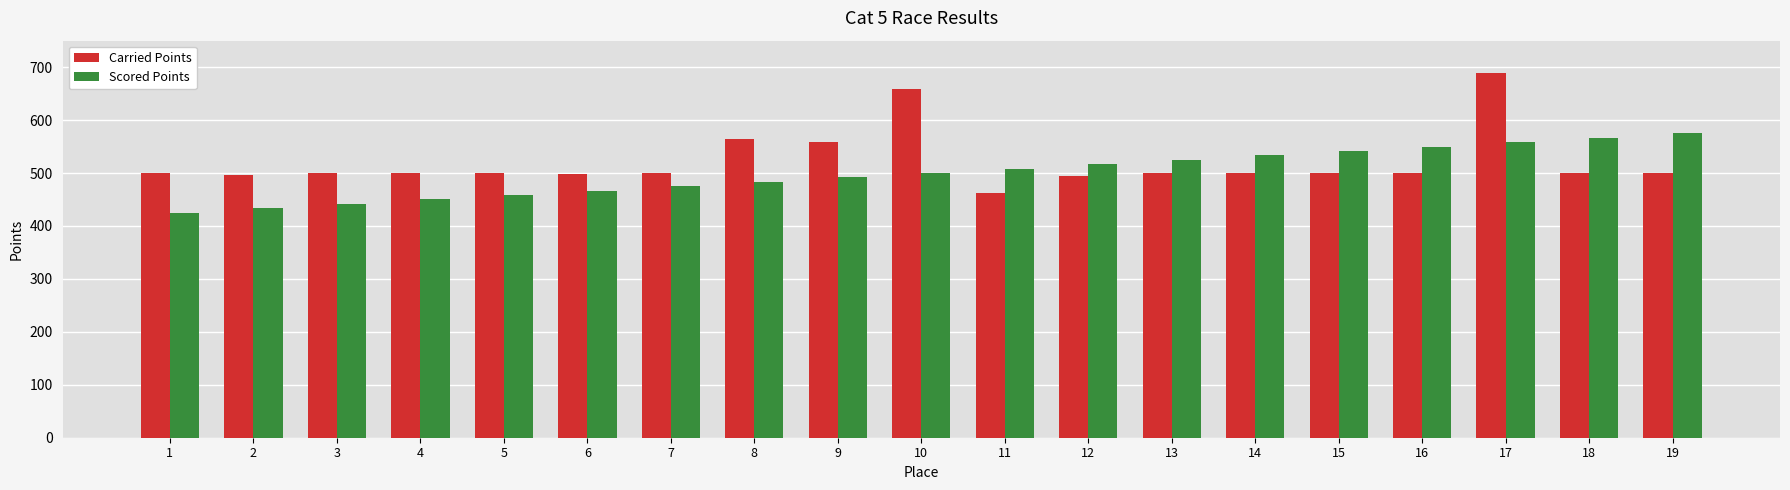

What is the difference between the Scored Points values at 12 and 2?

83.3